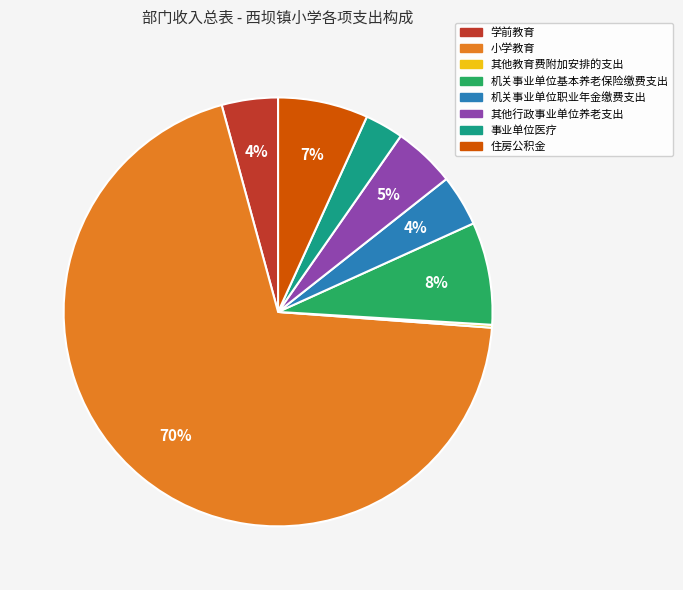

To the nearest percent, what is the difference between the largest and smallest slice percentages?

69%